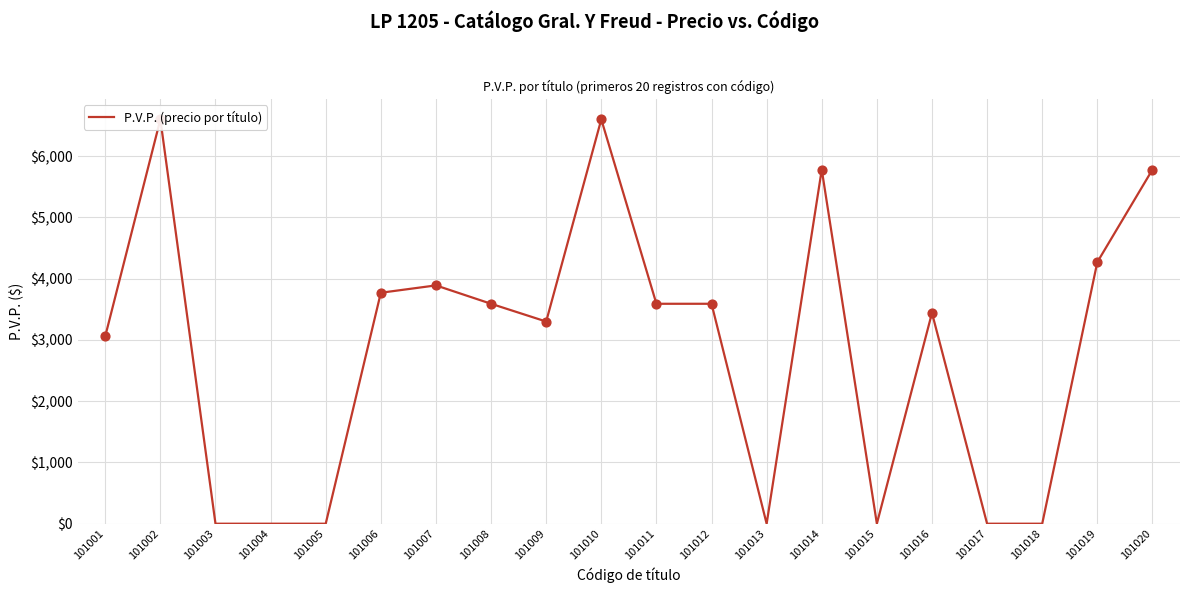

What is the ratio of the value at 101010 to the value at 101007?

1.7